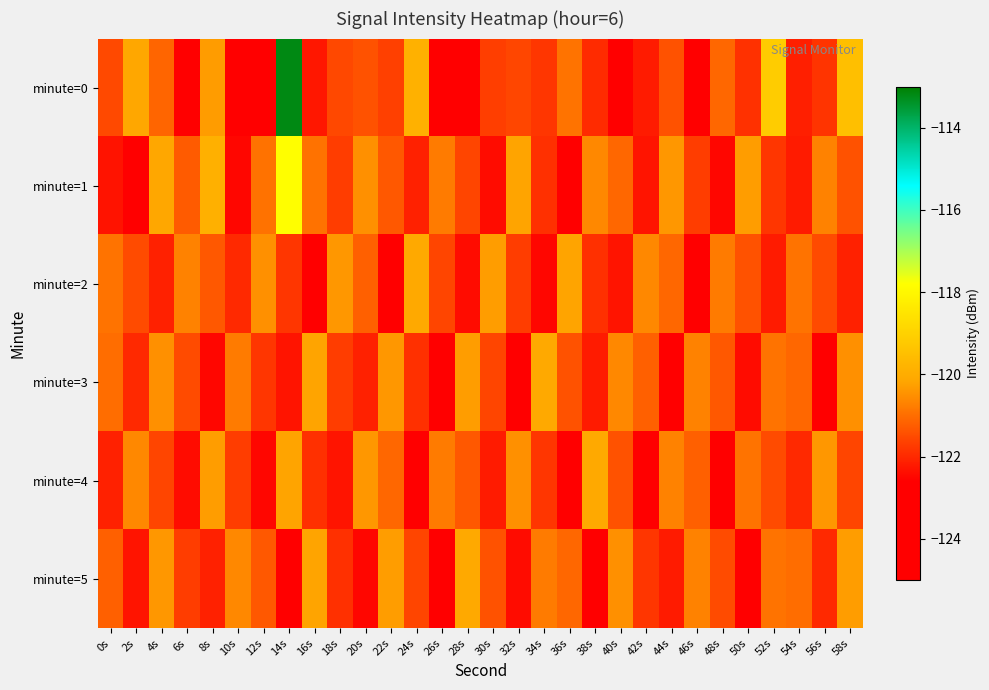

What is the minimum value shown in the chart?

-124.3